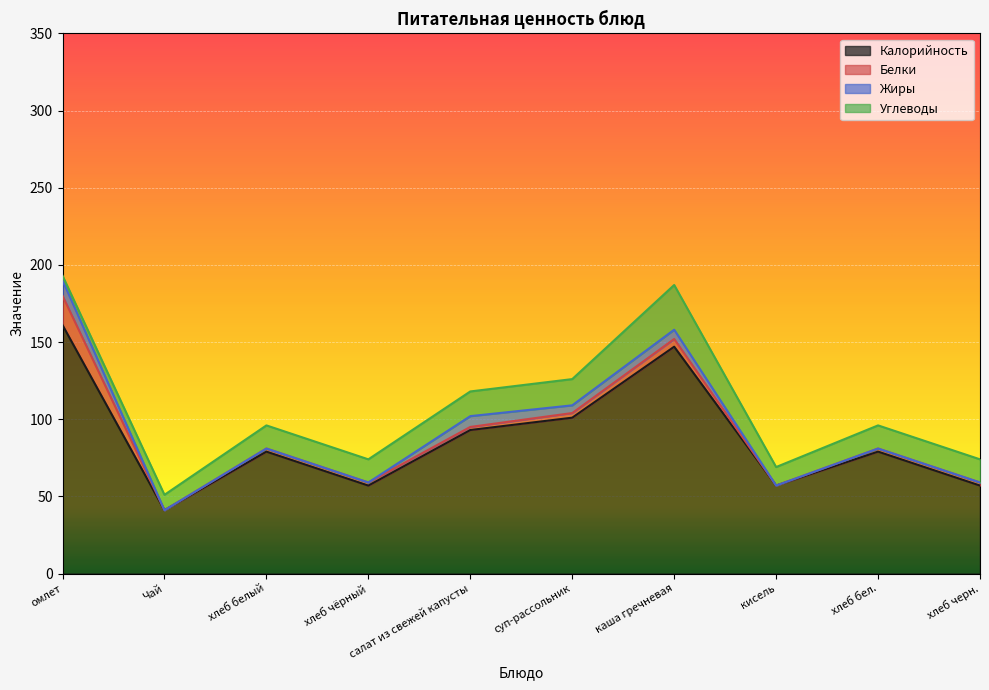

What is the minimum value for Углеводы?

3